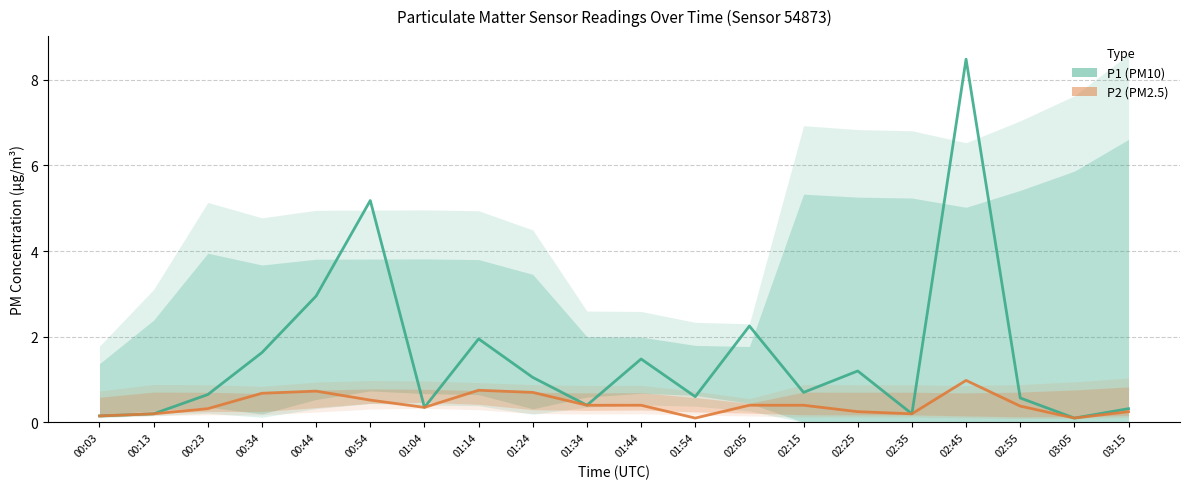

Is the value of P1 mean at 02:55 greater than the value of P2 mean at 03:15?

Yes